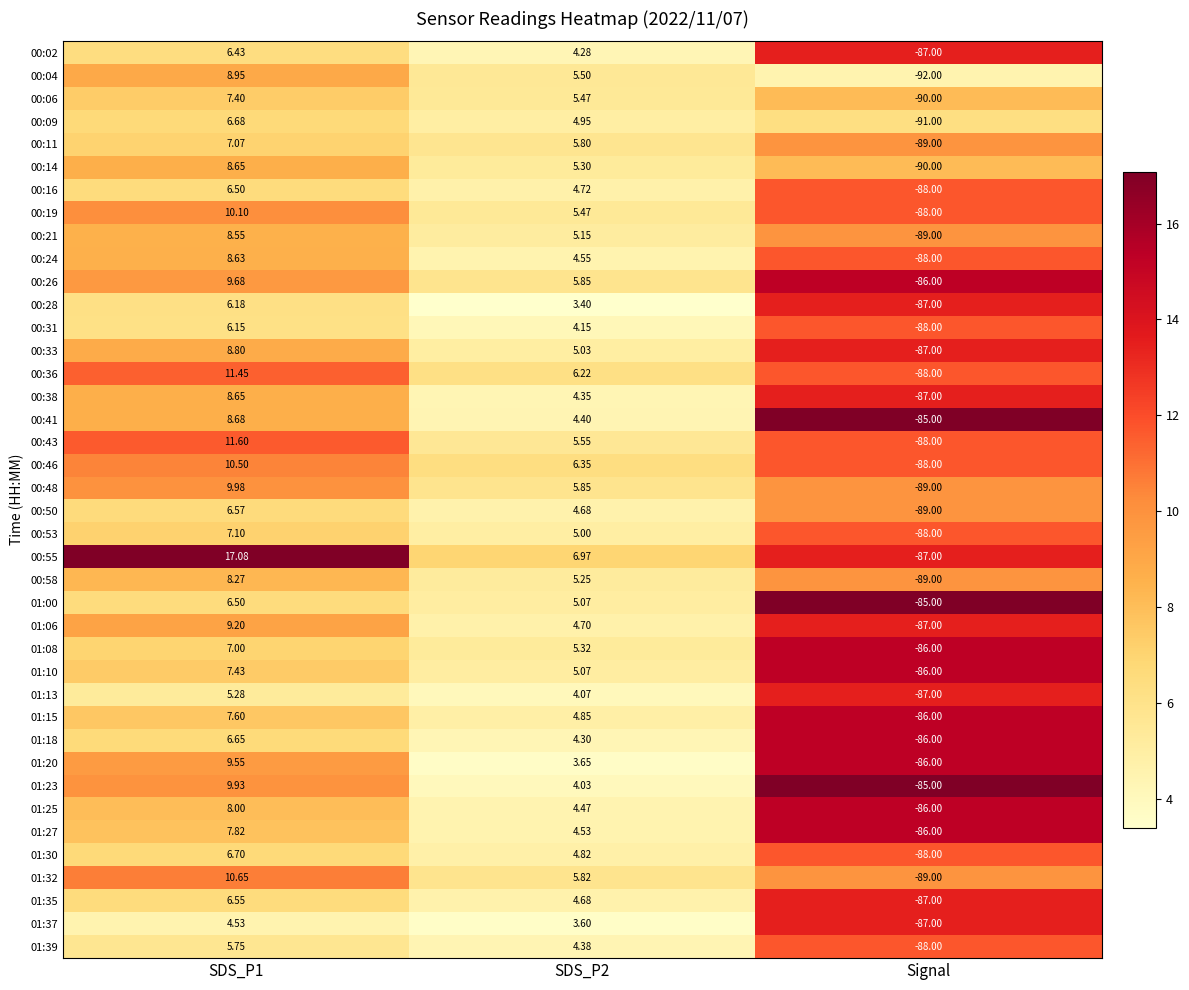

Is the value of 01:00 at SDS_P2 greater than the value of 00:55 at Signal?

Yes